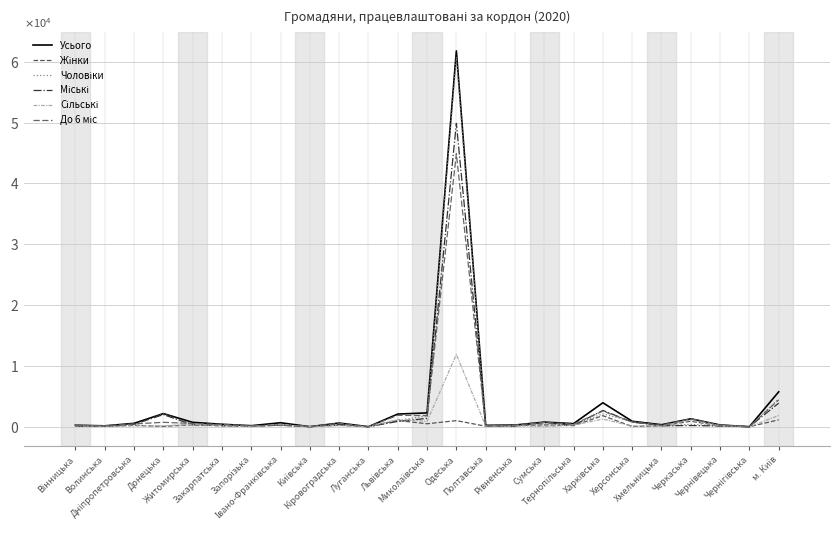

Reading left to right, transcribe all the data shown in this chart.

Усього: Вінницька=253	Волинська=155	Дніпропетровська=564	Донецька=2170	Житомирська=732	Закарпатська=414	Запорізька=178	Івано-Франківська=663	Київська=17	Кіровоградська=616	Луганська=11	Львівська=2094	Миколаївська=2282	Одеська=61798	Полтавська=238	Рівненська=289	Сумська=768	Тернопільська=520	Харківська=3948	Херсонська=907	Хмельницька=338	Черкаська=1313	Чернівецька=293	Чернігівська=18	м. Київ=5748
Жінки: Вінницька=133	Волинська=65	Дніпропетровська=248	Донецька=61	Житомирська=334	Закарпатська=137	Запорізька=54	Івано-Франківська=292	Київська=16	Кіровоградська=250	Луганська=5	Львівська=1035	Миколаївська=495	Одеська=1012	Полтавська=97	Рівненська=178	Сумська=312	Тернопільська=188	Харківська=1823	Херсонська=45	Хмельницька=161	Черкаська=909	Чернівецька=149	Чернігівська=5	м. Київ=1150
Чоловіки: Вінницька=120	Волинська=90	Дніпропетровська=316	Донецька=2109	Житомирська=398	Закарпатська=277	Запорізька=124	Івано-Франківська=371	Київська=1	Кіровоградська=366	Луганська=6	Львівська=1059	Миколаївська=1787	Одеська=60786	Полтавська=141	Рівненська=111	Сумська=456	Тернопільська=332	Харківська=2125	Херсонська=862	Хмельницька=177	Черкаська=404	Чернівецька=144	Чернігівська=13	м. Київ=4598
Міські: Вінницька=105	Волинська=67	Дніпропетровська=421	Донецька=2000	Житомирська=342	Закарпатська=226	Запорізька=134	Івано-Франківська=305	Київська=10	Кіровоградська=408	Луганська=11	Львівська=877	Миколаївська=1383	Одеська=49896	Полтавська=127	Рівненська=105	Сумська=729	Тернопільська=234	Харківська=2690	Херсонська=777	Хмельницька=165	Черкаська=207	Чернівецька=126	Чернігівська=6	м. Київ=3891
Сільські: Вінницька=148	Волинська=88	Дніпропетровська=143	Донецька=170	Житомирська=390	Закарпатська=188	Запорізька=44	Івано-Франківська=358	Київська=7	Кіровоградська=208	Луганська=0	Львівська=1217	Миколаївська=899	Одеська=11902	Полтавська=111	Рівненська=184	Сумська=39	Тернопільська=286	Харківська=1258	Херсонська=130	Хмельницька=173	Черкаська=1106	Чернівецька=167	Чернігівська=12	м. Київ=1857
До 6 міс: Вінницька=251	Волинська=149	Дніпропетровська=469	Донецька=735	Житомирська=543	Закарпатська=375	Запорізька=168	Івано-Франківська=220	Київська=17	Кіровоградська=574	Луганська=11	Львівська=1879	Миколаївська=1849	Одеська=44895	Полтавська=124	Рівненська=287	Сумська=711	Тернопільська=432	Харківська=2580	Херсонська=764	Хмельницька=264	Черкаська=1309	Чернівецька=290	Чернігівська=17	м. Київ=4429